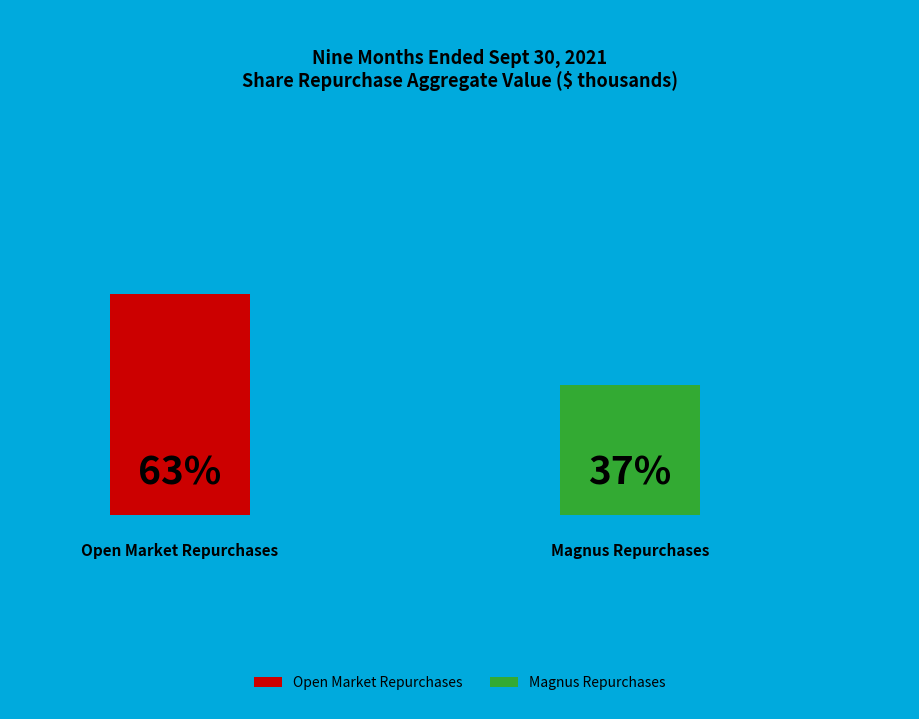

True or false: Open Market - Aggregate value accounts for 63% of the total.

True